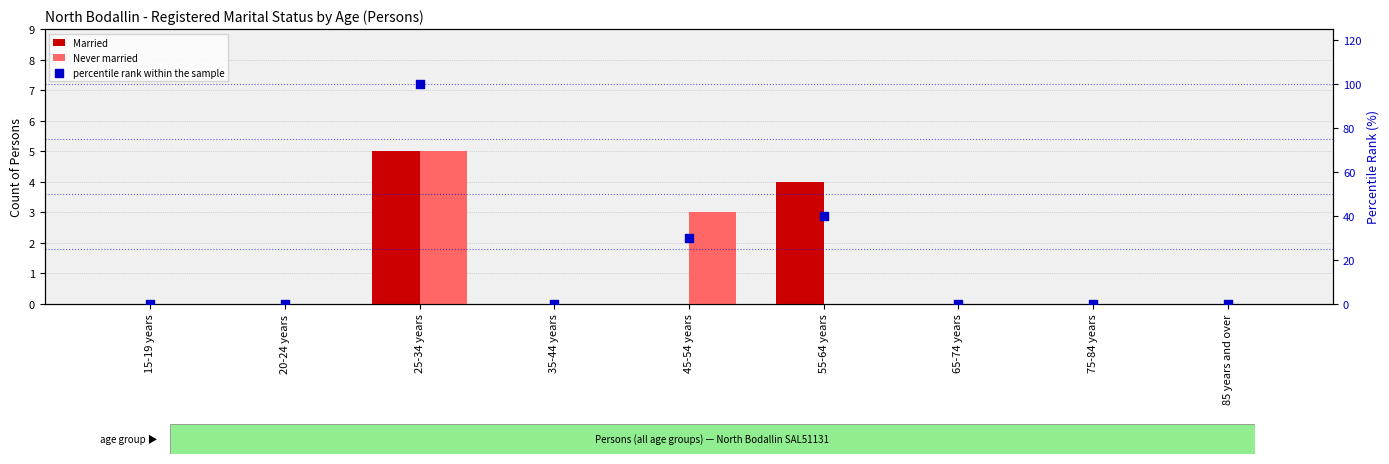

Which series has the widest spread of Y values?

percentile rank within the sample